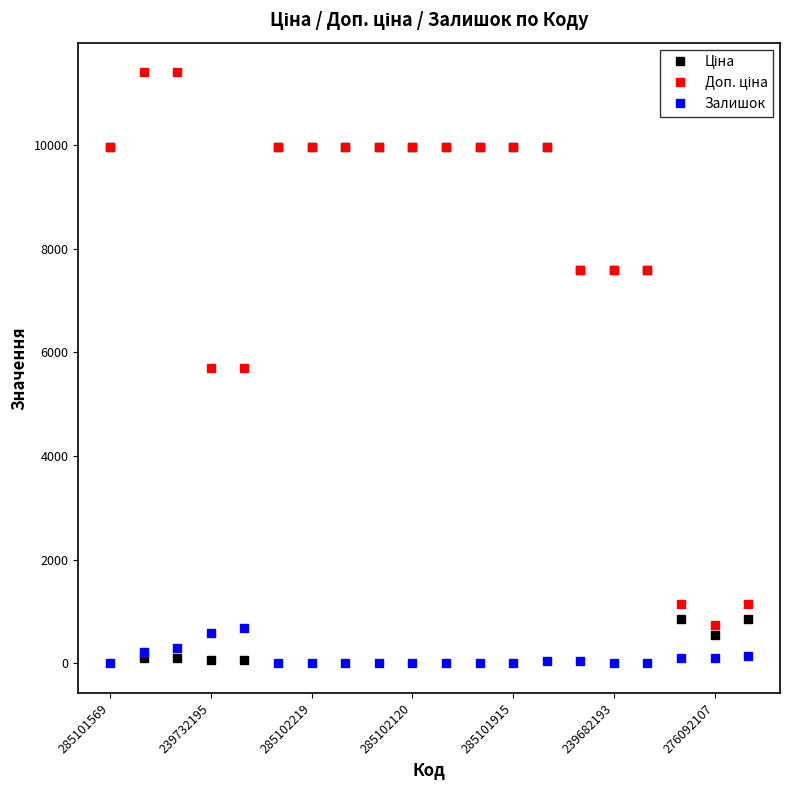

What is the maximum value shown in the chart?

11410.0